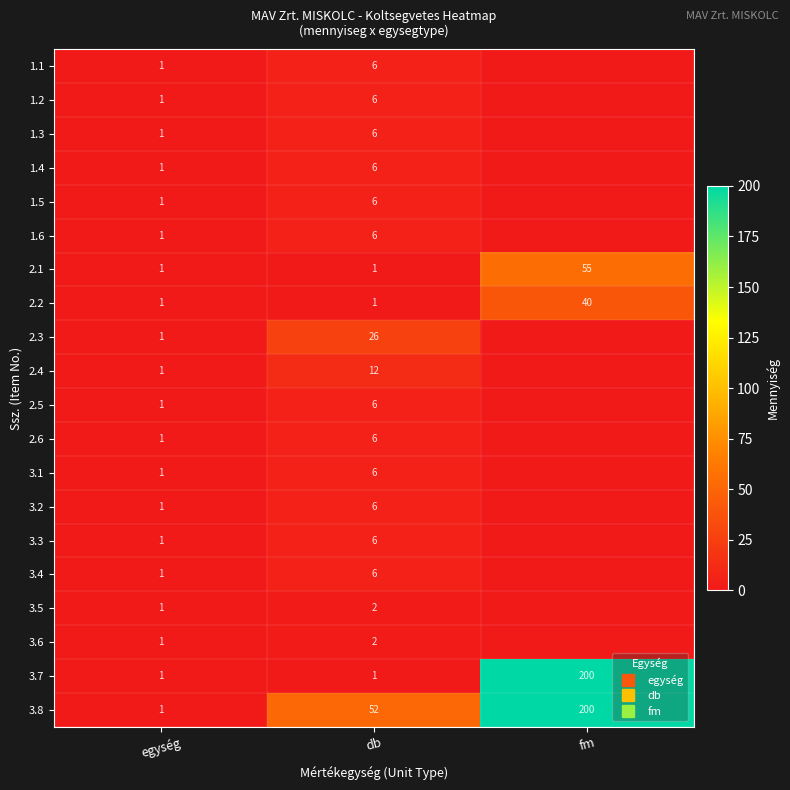

What is the difference between the maximum and minimum values in the 2.2 series?

39